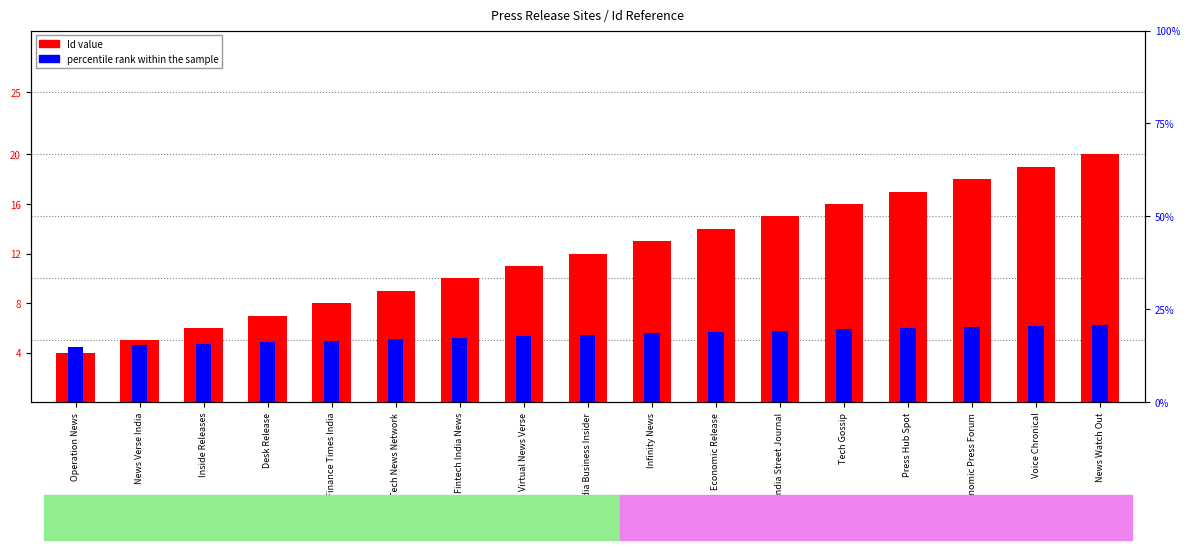

What is the label of the 14th bar from the right?

Desk Release